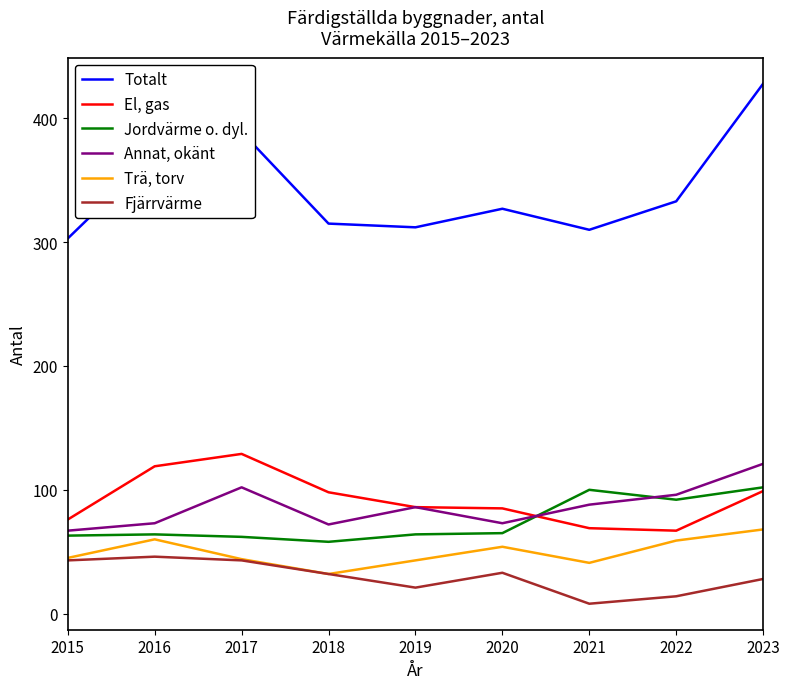

What is the difference between the maximum and minimum values in the Trä, torv series?

36